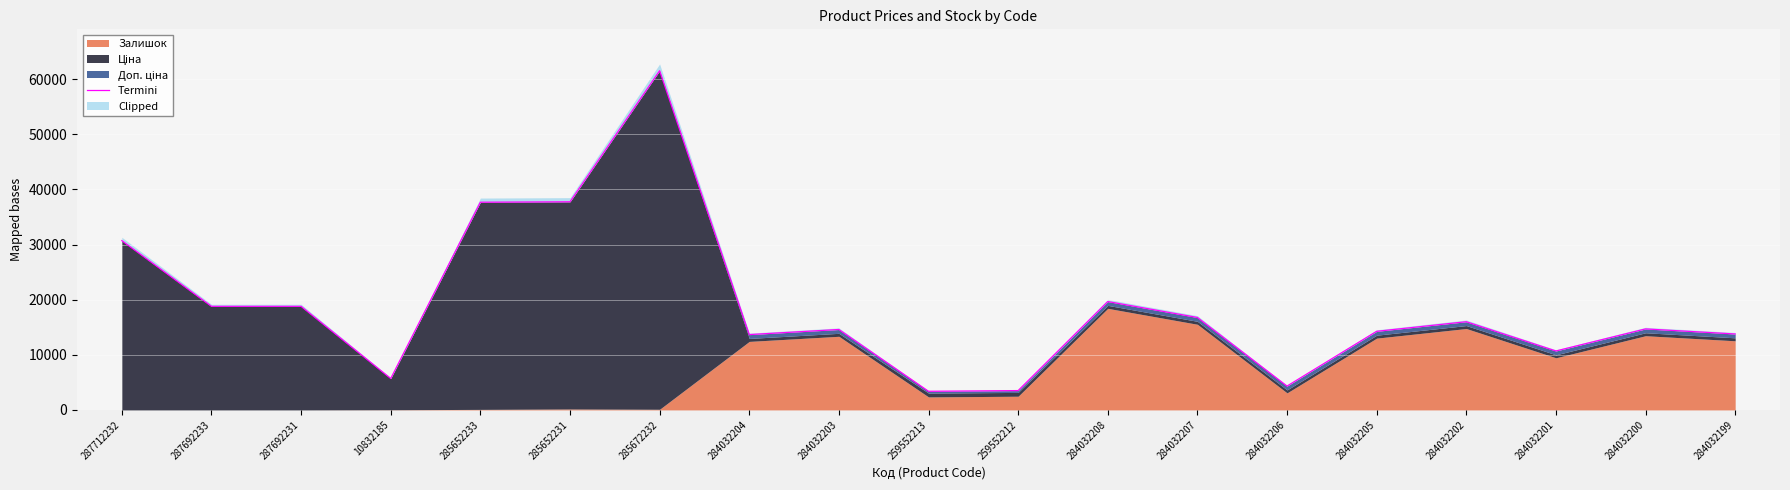

Between 287712232 and 284032199, which is larger?

287712232